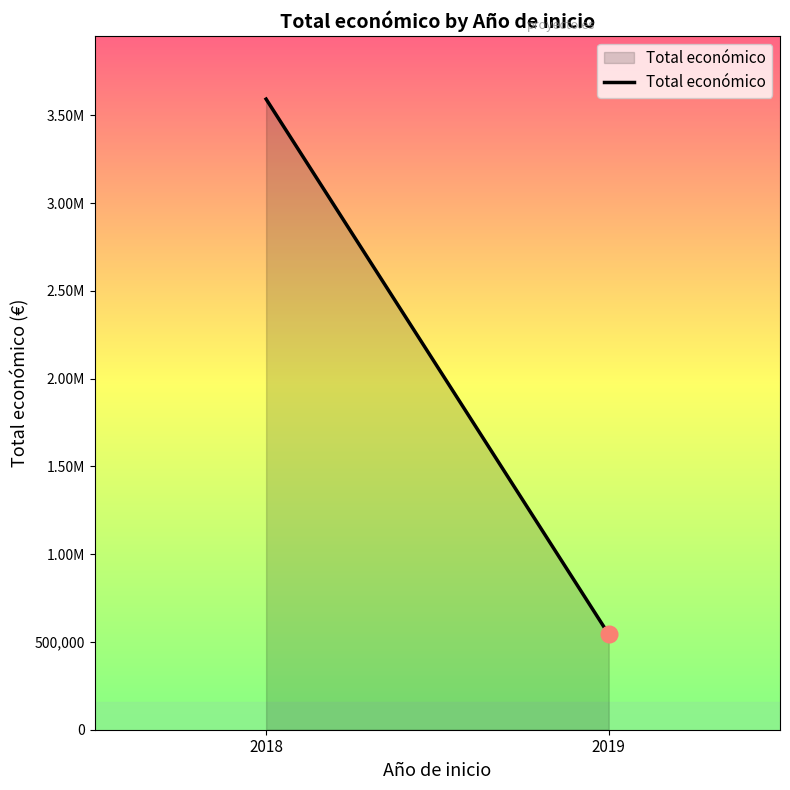

List the labels in order of value, smallest first.

2019, 2018